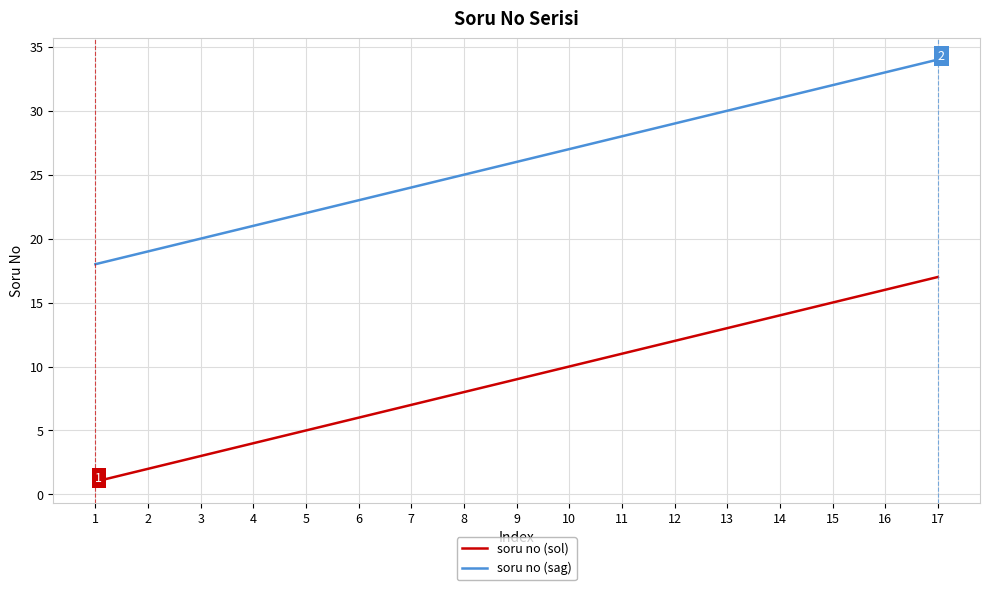

True or false: soru no (sol) and soru no (sag) intersect in this chart.

False